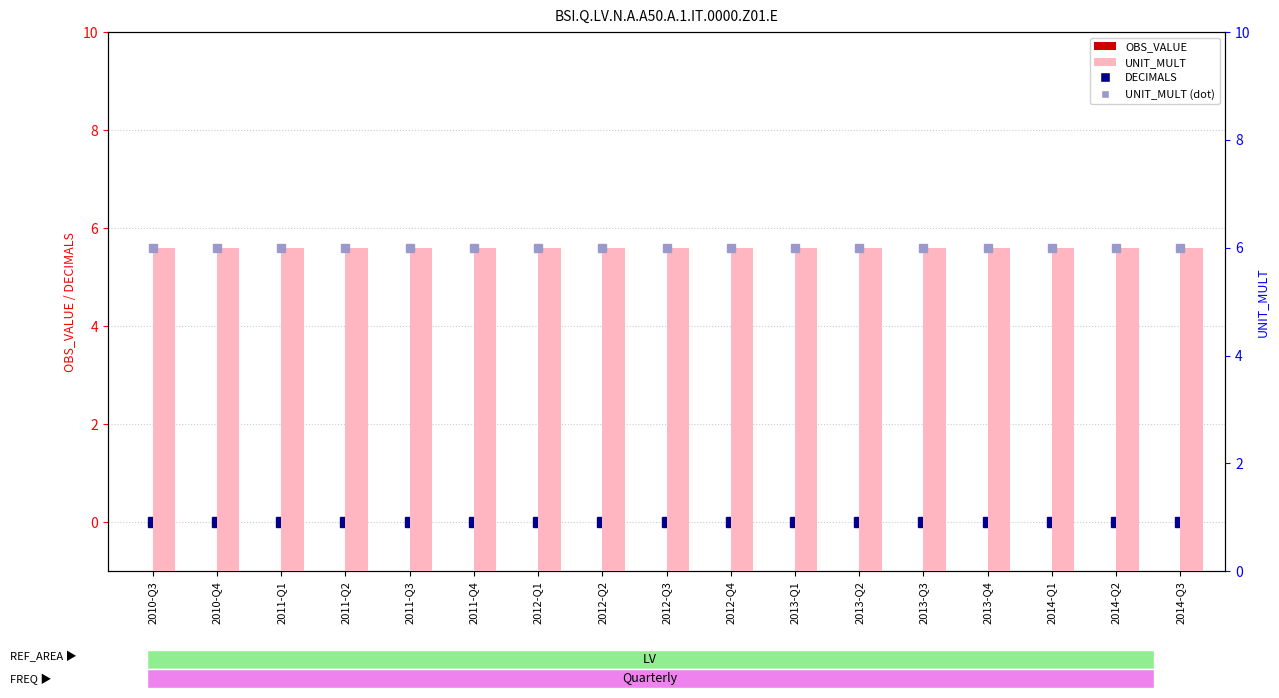

Reading left to right, transcribe all the data shown in this chart.

DECIMALS: 0	0	0	0	0	0	0	0	0	0	0	0	0	0	0	0	0
OBS_VALUE: 0	0	0	0	0	0	0	0	0	0	0	0	0	0	0	0	0
UNIT_MULT (dot): 6	6	6	6	6	6	6	6	6	6	6	6	6	6	6	6	6
UNIT_MULT: 6	6	6	6	6	6	6	6	6	6	6	6	6	6	6	6	6